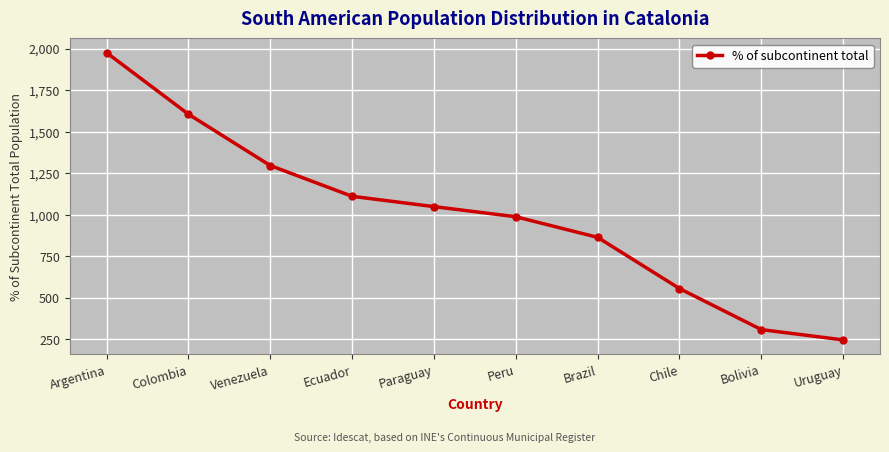

How many lines are shown in the chart?

1